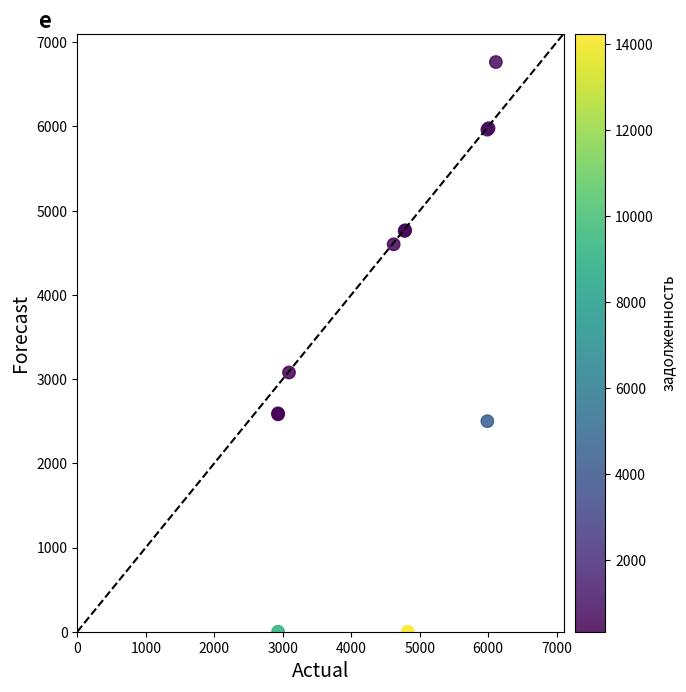

What Y value in the scatter plot is closest to 3382?

3078.1